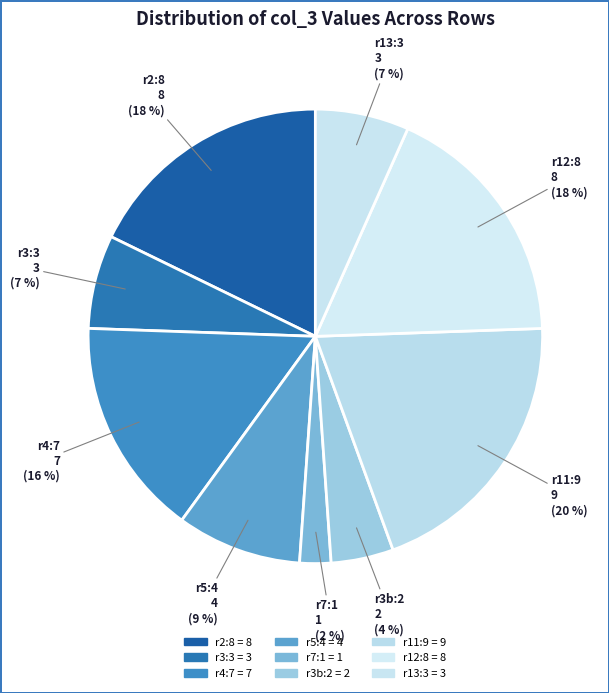

Is r5:4 the majority of the pie?

No